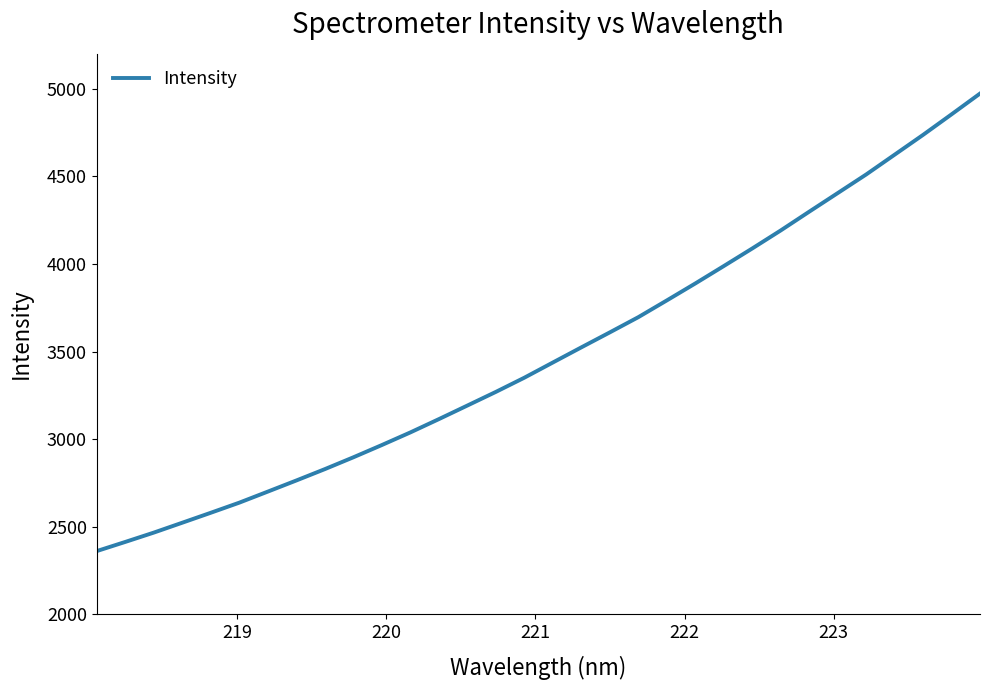

What is the difference between the maximum and minimum values?

2612.5